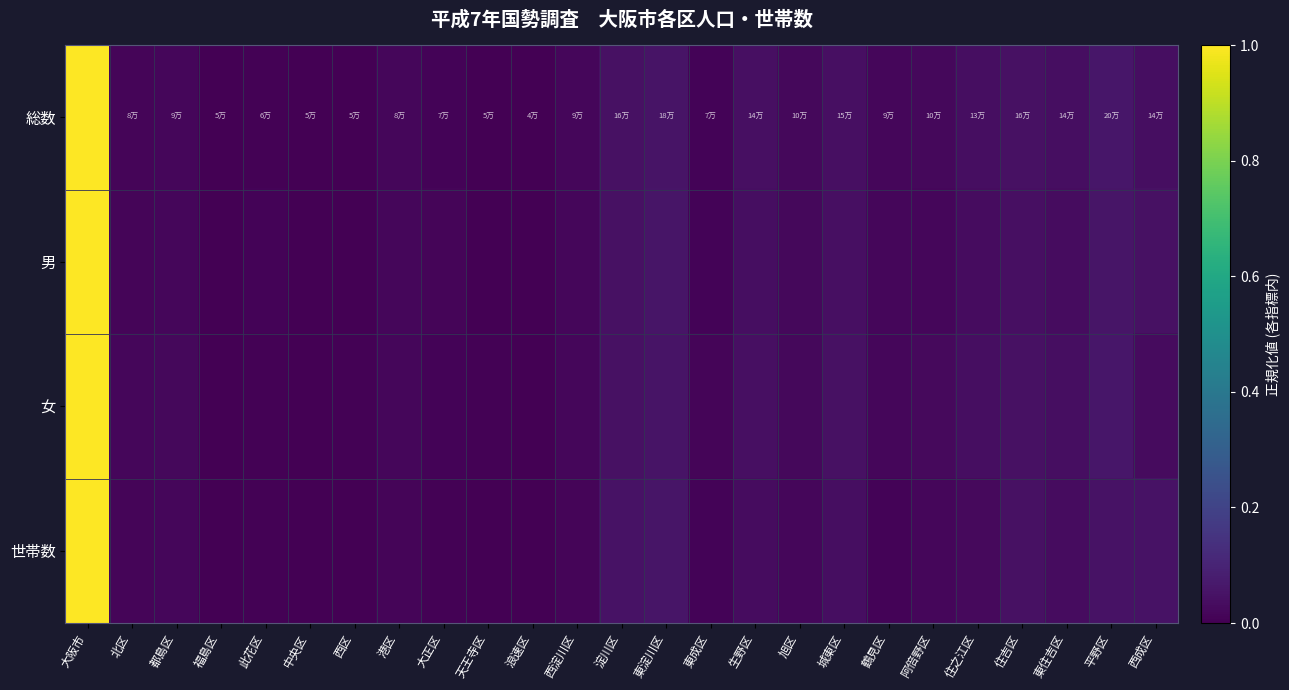

Reading right to left, extract all data points from this chart.

総数: 西成区=0.0	平野区=0.1	東住吉区=0.0	住吉区=0.0	住之江区=0.0	阿倍野区=0.0	鶴見区=0.0	城東区=0.0	旭区=0.0	生野区=0.0	東成区=0.0	東淀川区=0.1	淀川区=0.0	西淀川区=0.0	浪速区=0.0	天王寺区=0.0	大正区=0.0	港区=0.0	西区=0.0	中央区=0.0	此花区=0.0	福島区=0.0	都島区=0.0	北区=0.0	大阪市=1.0
男: 西成区=0.0	平野区=0.1	東住吉区=0.0	住吉区=0.0	住之江区=0.0	阿倍野区=0.0	鶴見区=0.0	城東区=0.0	旭区=0.0	生野区=0.0	東成区=0.0	東淀川区=0.1	淀川区=0.0	西淀川区=0.0	浪速区=0.0	天王寺区=0.0	大正区=0.0	港区=0.0	西区=0.0	中央区=0.0	此花区=0.0	福島区=0.0	都島区=0.0	北区=0.0	大阪市=1.0
女: 西成区=0.0	平野区=0.1	東住吉区=0.0	住吉区=0.0	住之江区=0.0	阿倍野区=0.0	鶴見区=0.0	城東区=0.0	旭区=0.0	生野区=0.0	東成区=0.0	東淀川区=0.1	淀川区=0.0	西淀川区=0.0	浪速区=0.0	天王寺区=0.0	大正区=0.0	港区=0.0	西区=0.0	中央区=0.0	此花区=0.0	福島区=0.0	都島区=0.0	北区=0.0	大阪市=1.0
世帯数: 西成区=0.0	平野区=0.0	東住吉区=0.0	住吉区=0.0	住之江区=0.0	阿倍野区=0.0	鶴見区=0.0	城東区=0.0	旭区=0.0	生野区=0.0	東成区=0.0	東淀川区=0.1	淀川区=0.0	西淀川区=0.0	浪速区=0.0	天王寺区=0.0	大正区=0.0	港区=0.0	西区=0.0	中央区=0.0	此花区=0.0	福島区=0.0	都島区=0.0	北区=0.0	大阪市=1.0